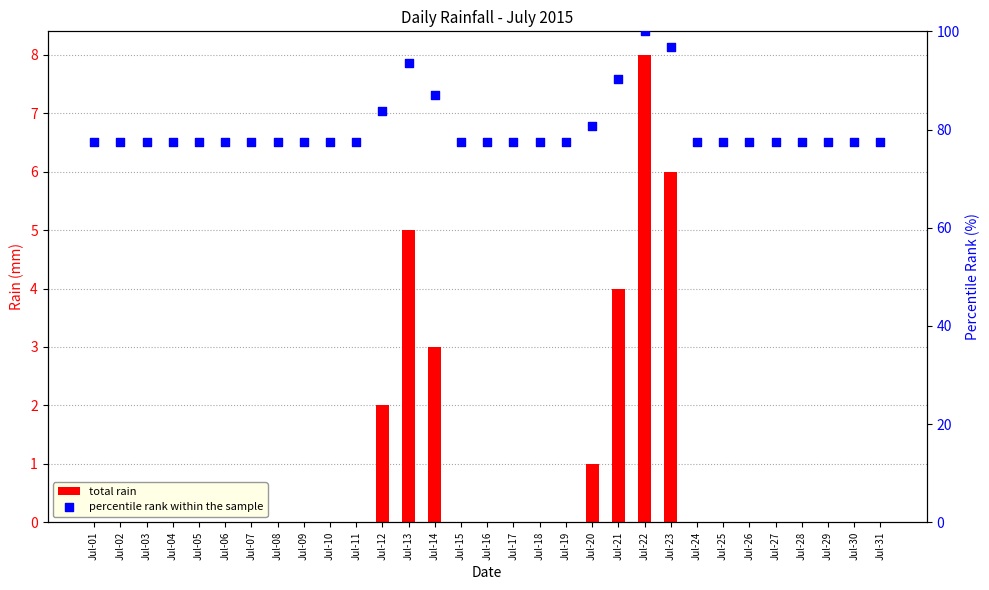

At which category is the sum across all series the highest?

Jul-22